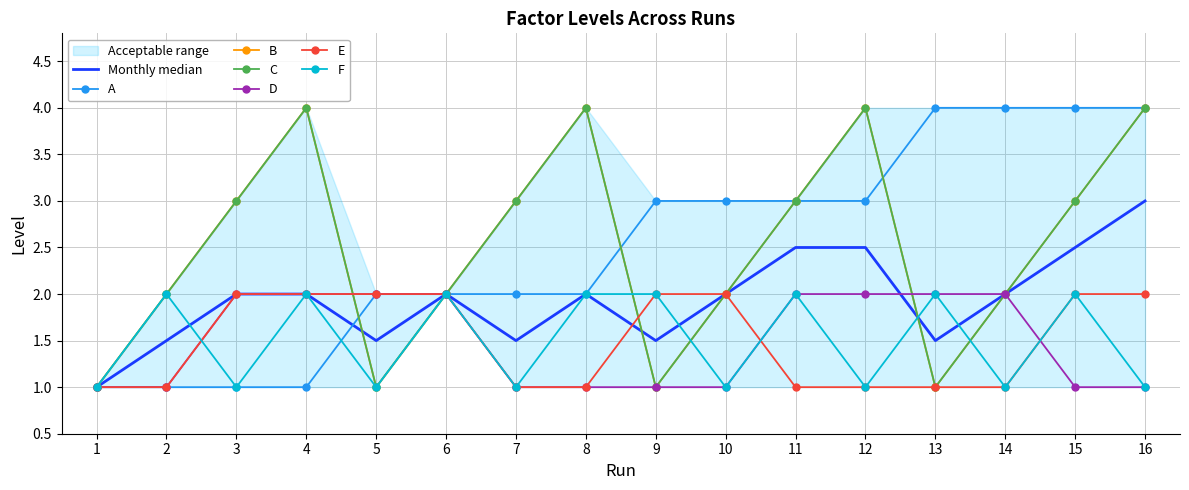

Which has a higher value, 7 or 2?

7